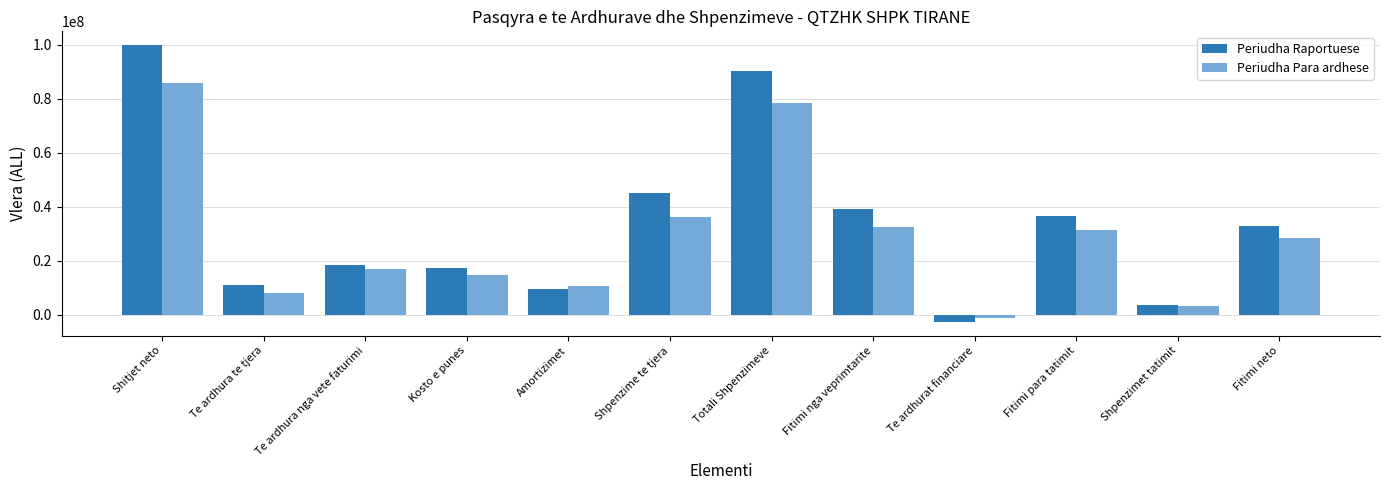

What are all the series names shown in the legend?

Periudha Raportuese, Periudha Para ardhese